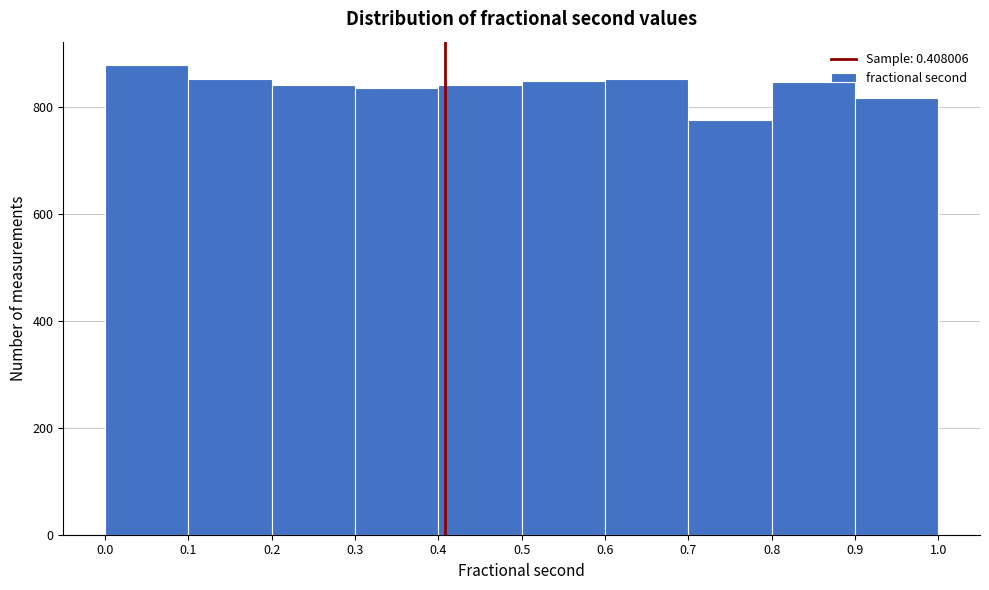

Reading left to right, transcribe this chart: for each bar, give the range it covers on the x-axis and its height. The values are not printed on the chart, so give them approximately, as read against the axis.

0.0 to 0.1: 880
0.1 to 0.2: 860
0.2 to 0.3: 840
0.3 to 0.4: 840
0.4 to 0.5: 840
0.5 to 0.6: 860
0.6 to 0.7: 860
0.7 to 0.8: 780
0.8 to 0.9: 840
0.9 to 1.0: 820